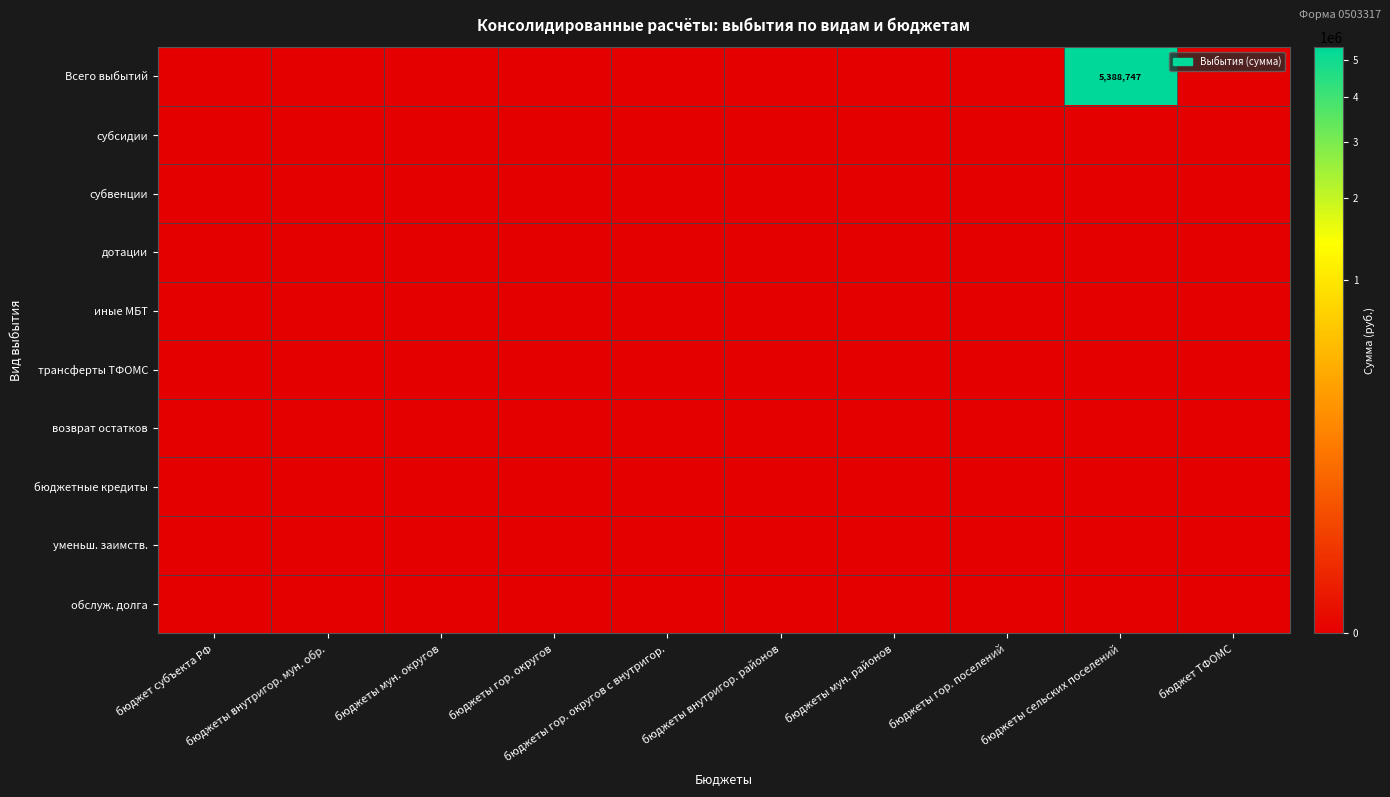

At which category is the sum across all series the highest?

бюджеты сельских поселений